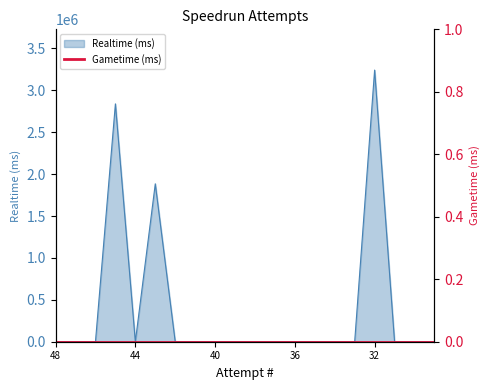

How many lines are shown in the chart?

1